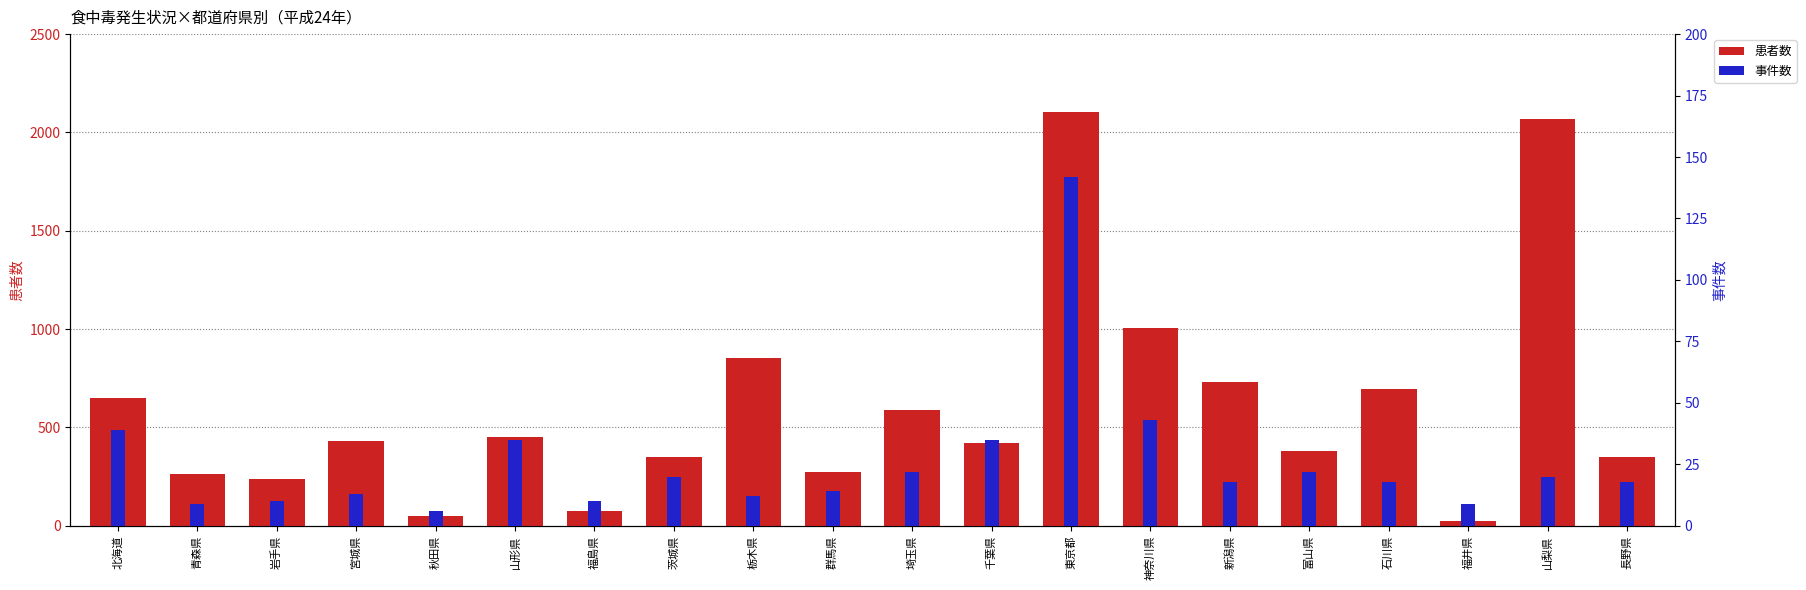

What position from the right is 宮城県?

17